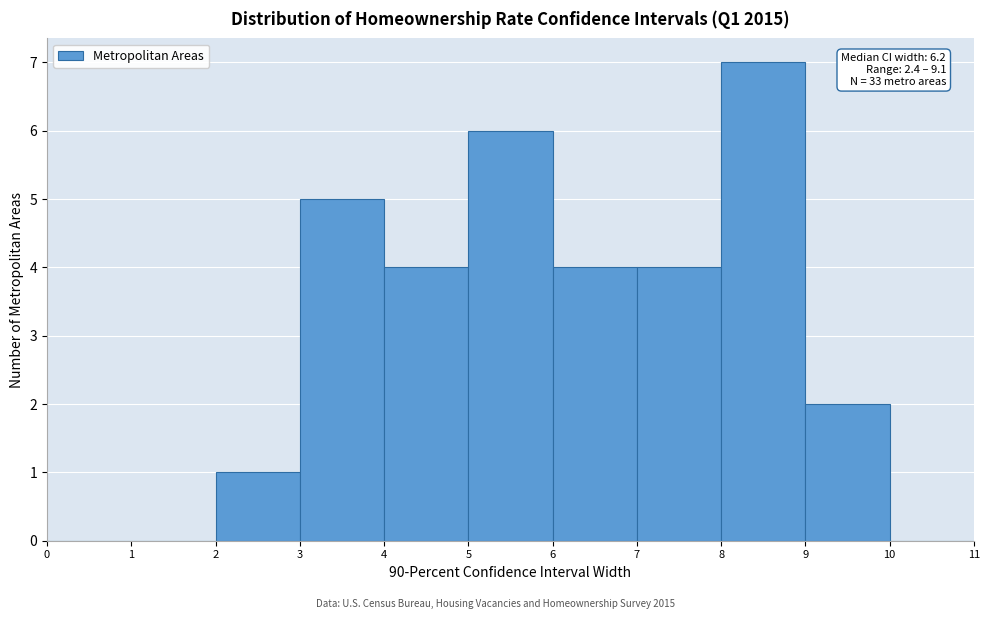

Over which range of the x-axis is the bar tallest?

8 to 9